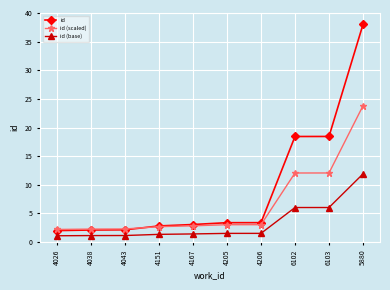

The id series shows 3.4 at 4206. True or false?

True